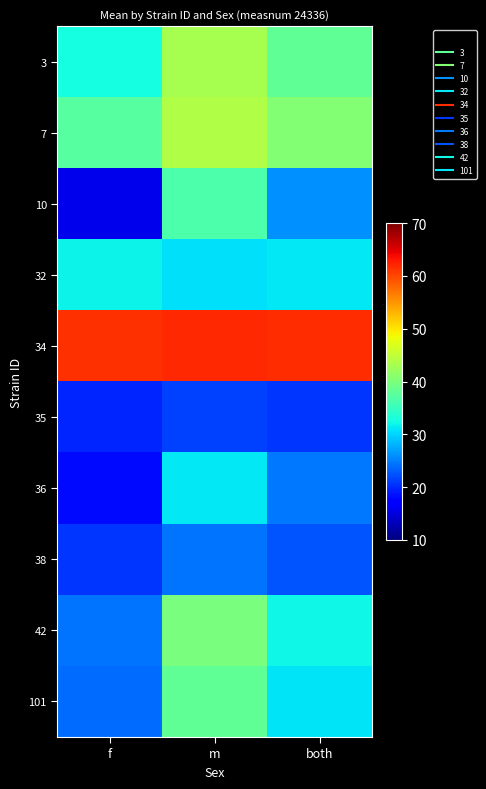

Which series has the largest total across all categories?

34